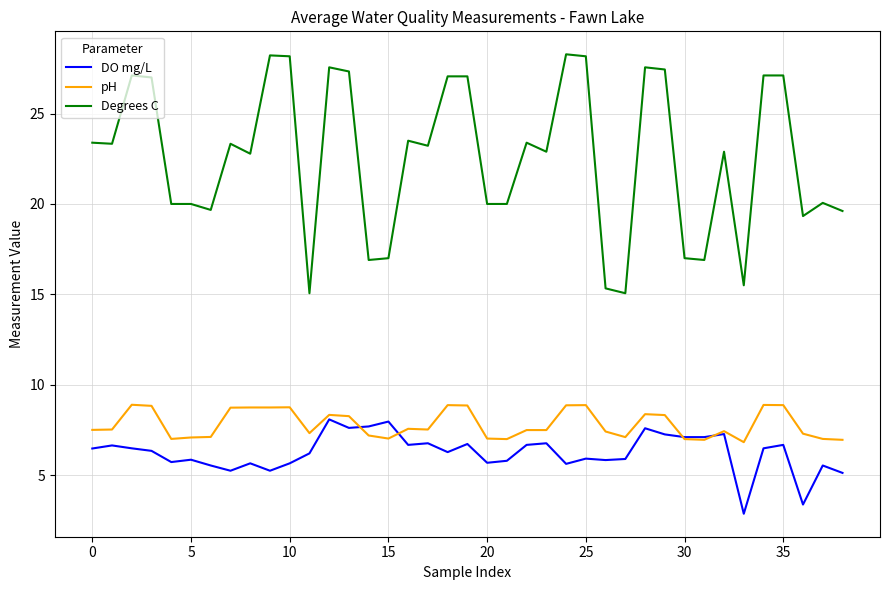

Which series has the largest total across all categories?

Degrees C